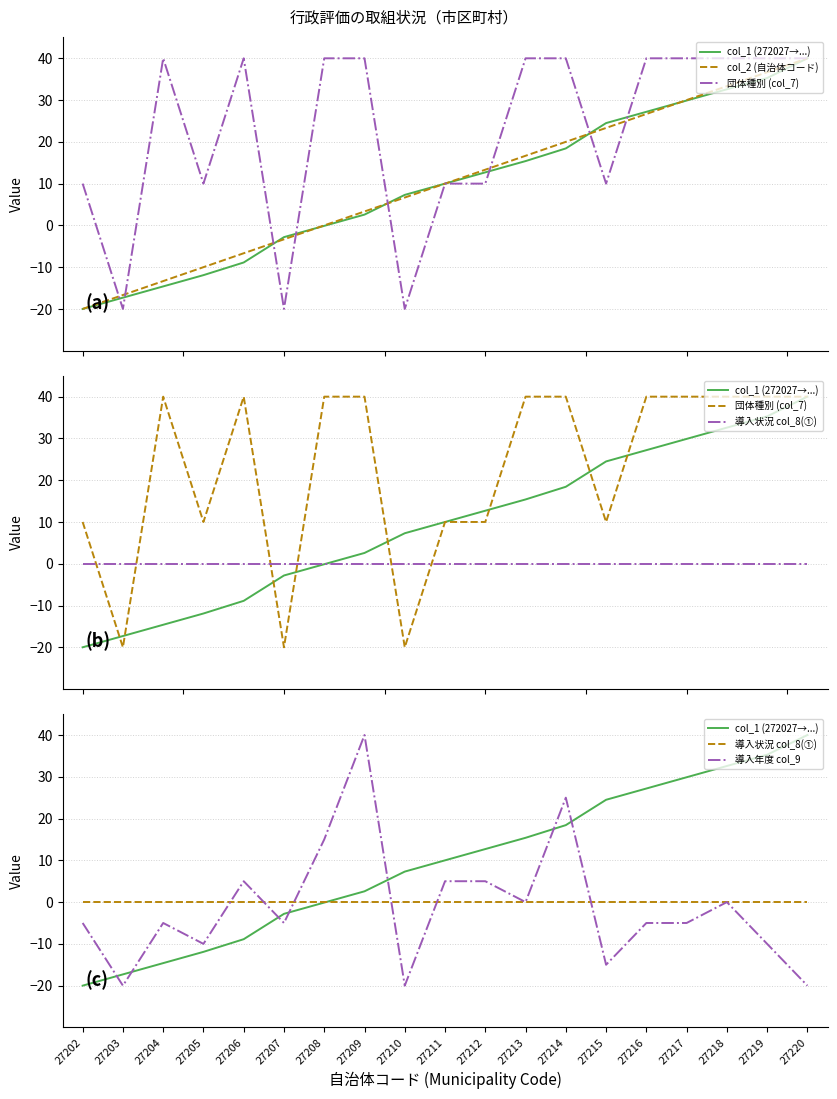

What is the total value across all series at 27214?

103.4